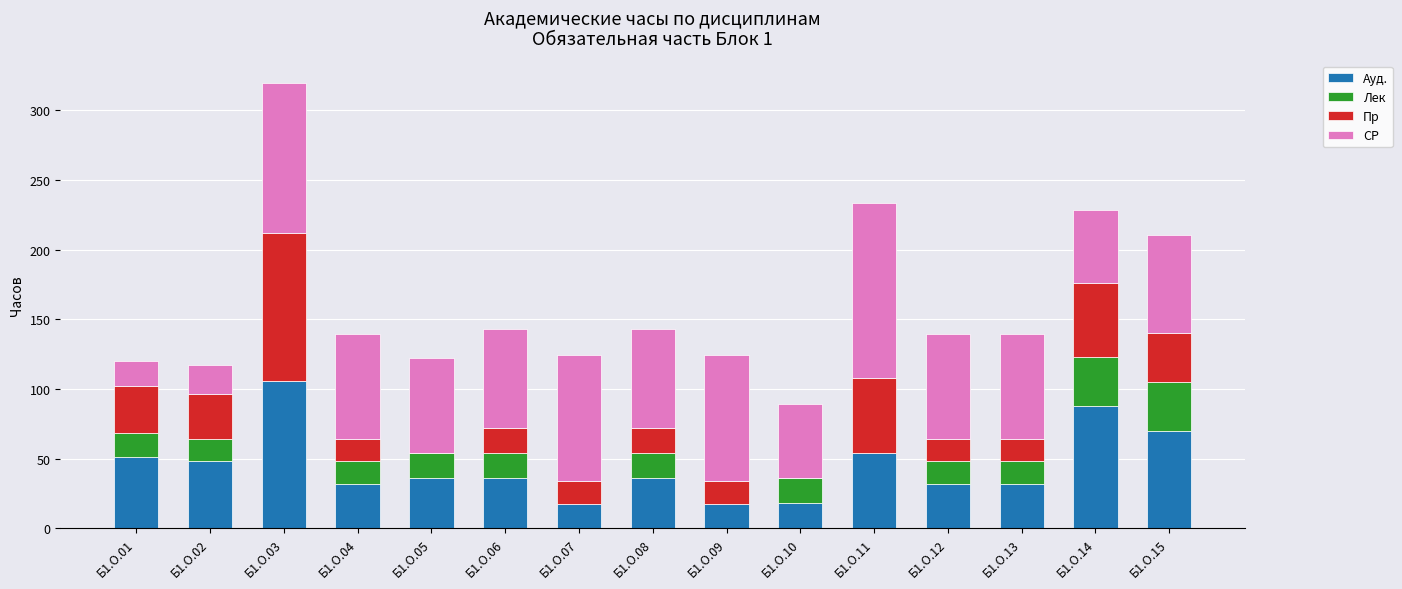

Which category has the highest value in the Ауд. series?

Б1.О.03